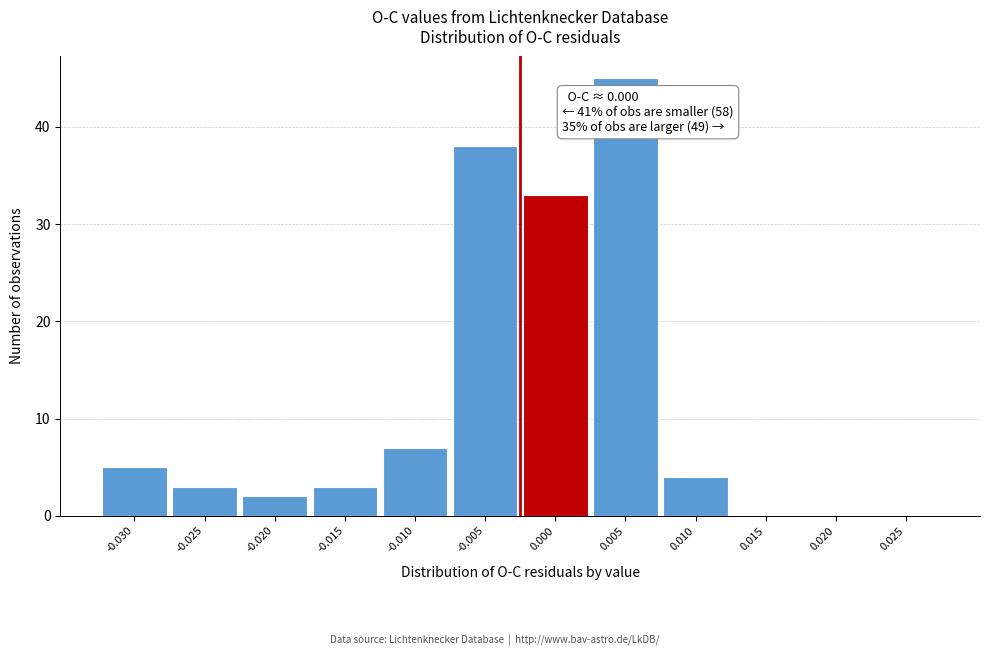

Reading left to right, extract all data points from this chart.

-0.030=5	-0.025=3	-0.020=2	-0.015=3	-0.010=7	-0.005=38	0.000=33	0.005=45	0.010=4	0.015=0	0.020=0	0.025=0